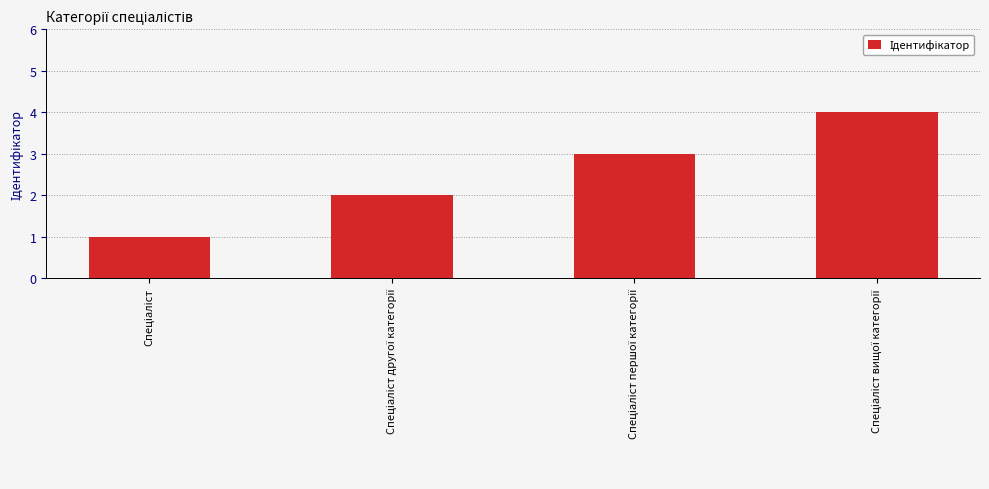

What is the greatest value displayed?

4